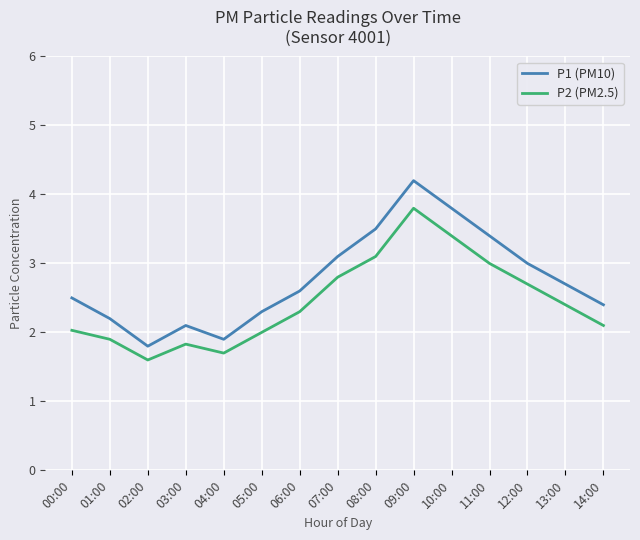

What is the difference between the second highest and second lowest values in the P1 (PM10) series?

1.9